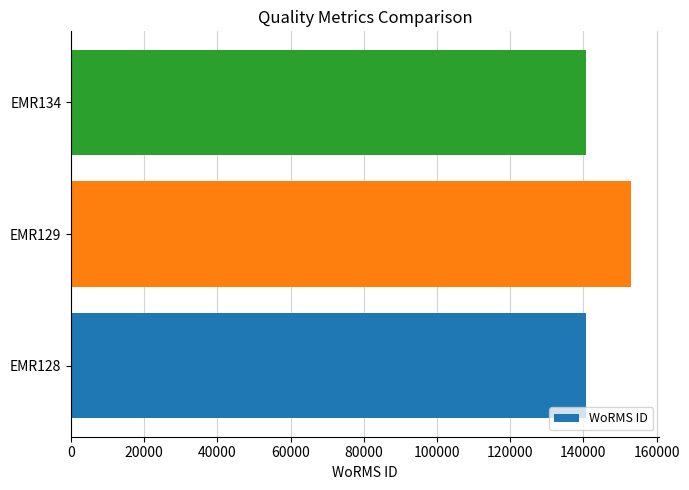

What is the average value?

144778